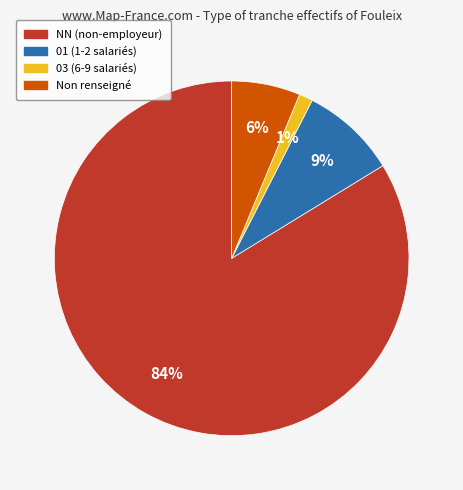

To the nearest percent, what is the average slice percentage?

25%